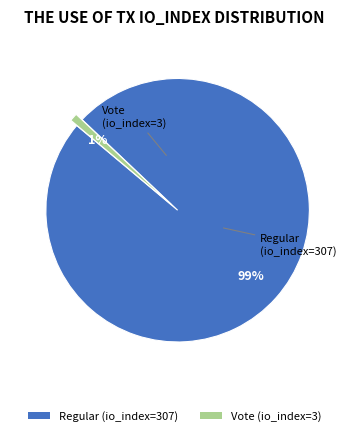

Which slice is the largest?

Regular (io_index=307)